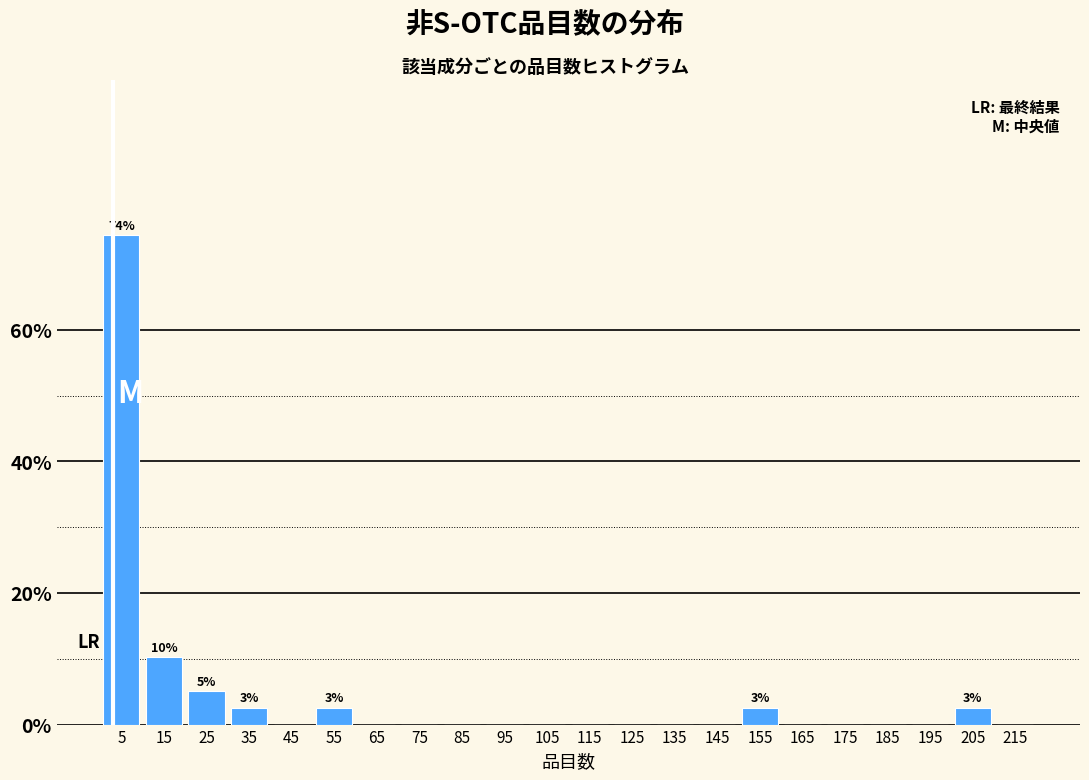

Which range on the x-axis has the tallest bar?

0 to 10